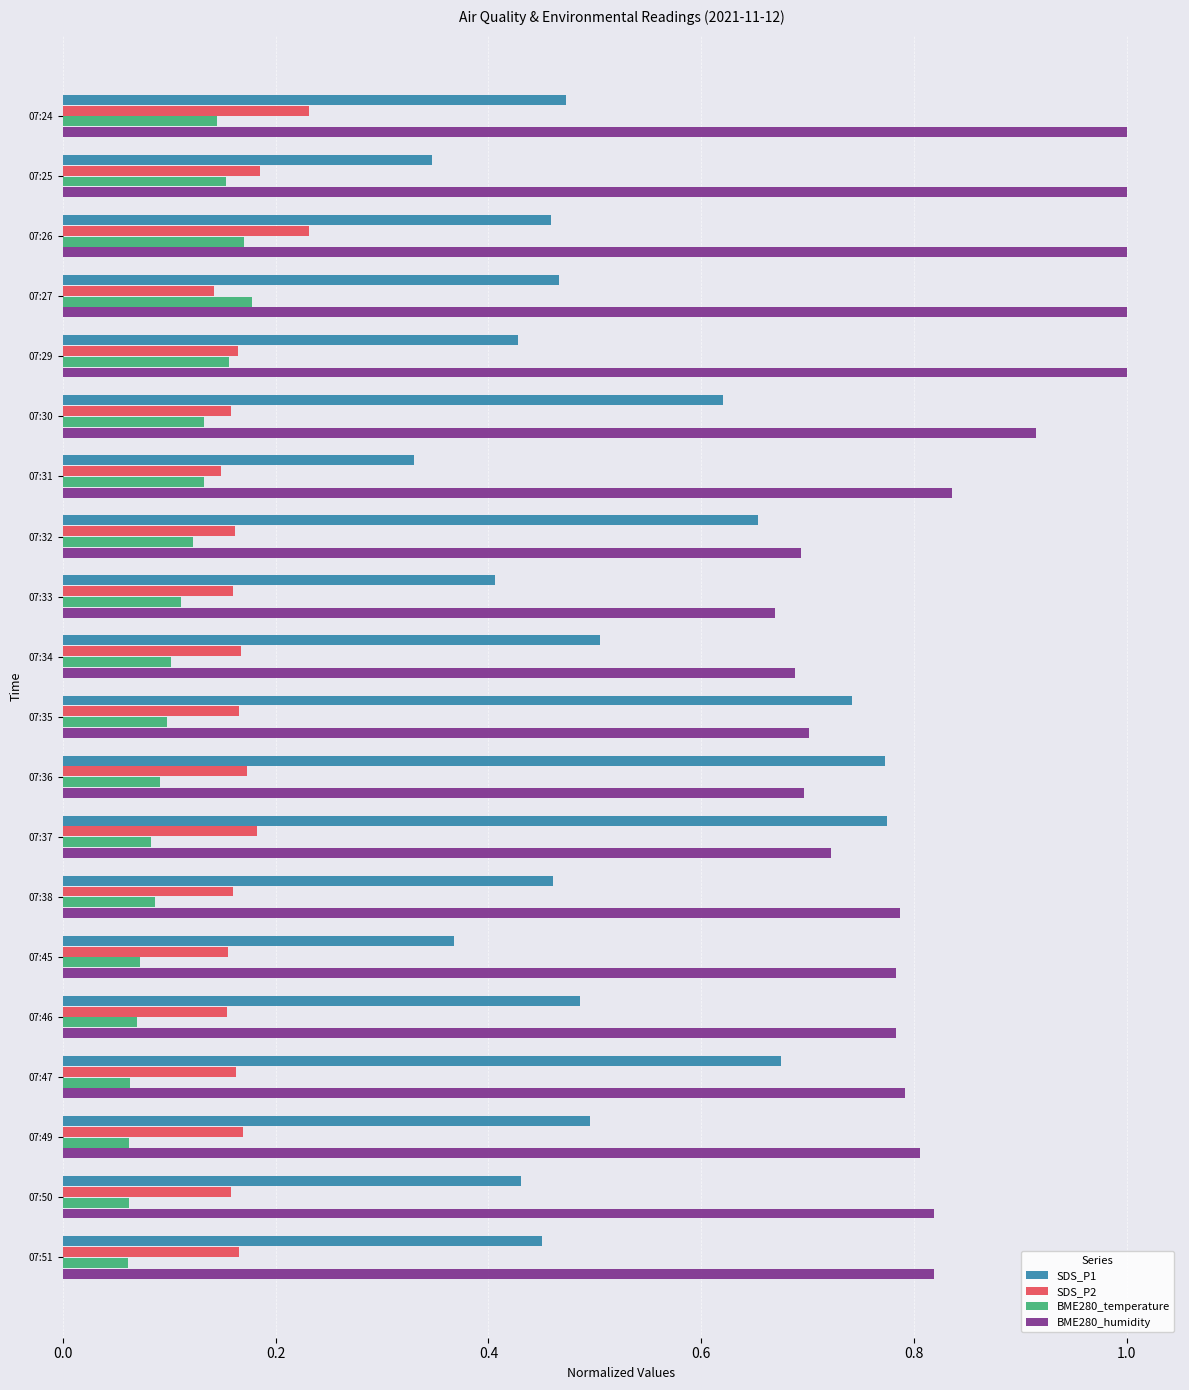

Rank the series by their maximum value, from highest to lowest.

BME280_humidity, SDS_P1, SDS_P2, BME280_temperature